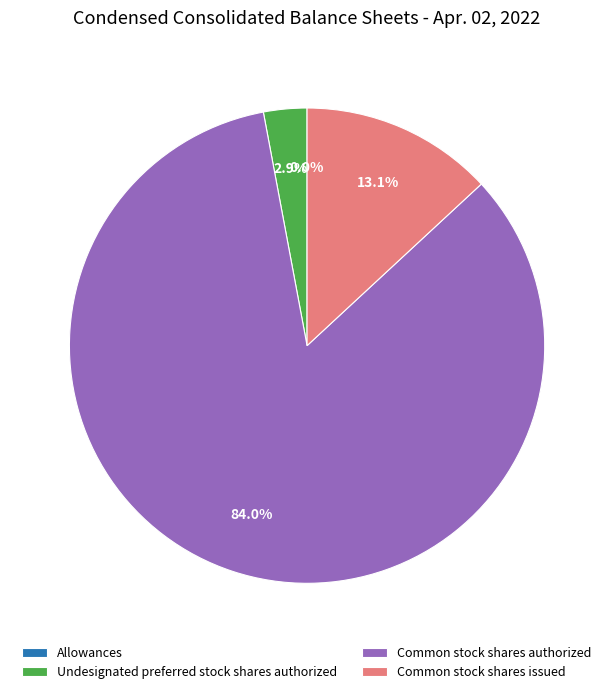

Which category has the biggest portion of the pie?

Common stock shares authorized